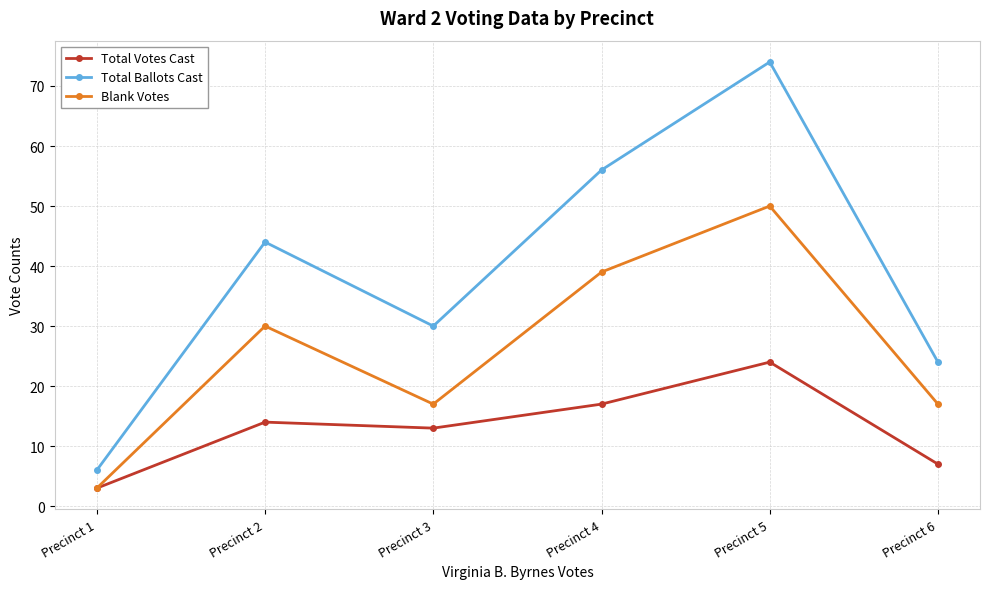

Read the Total Ballots Cast value at Precinct 1, to the nearest 5.

5